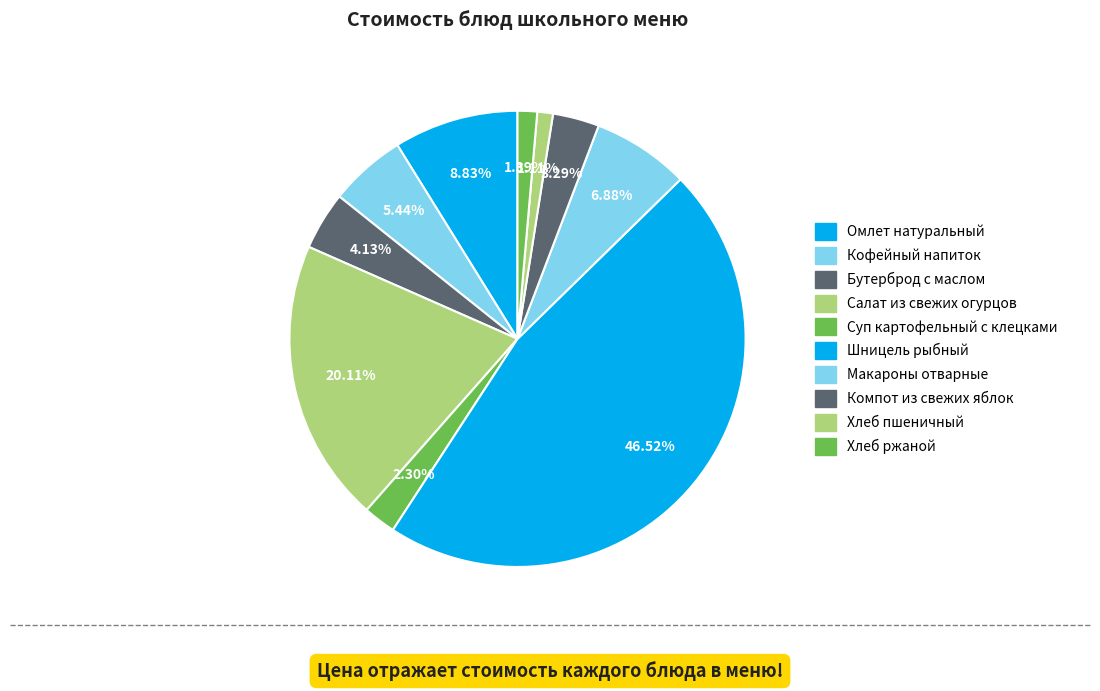

What is the largest slice in the pie chart?

Шницель рыбный